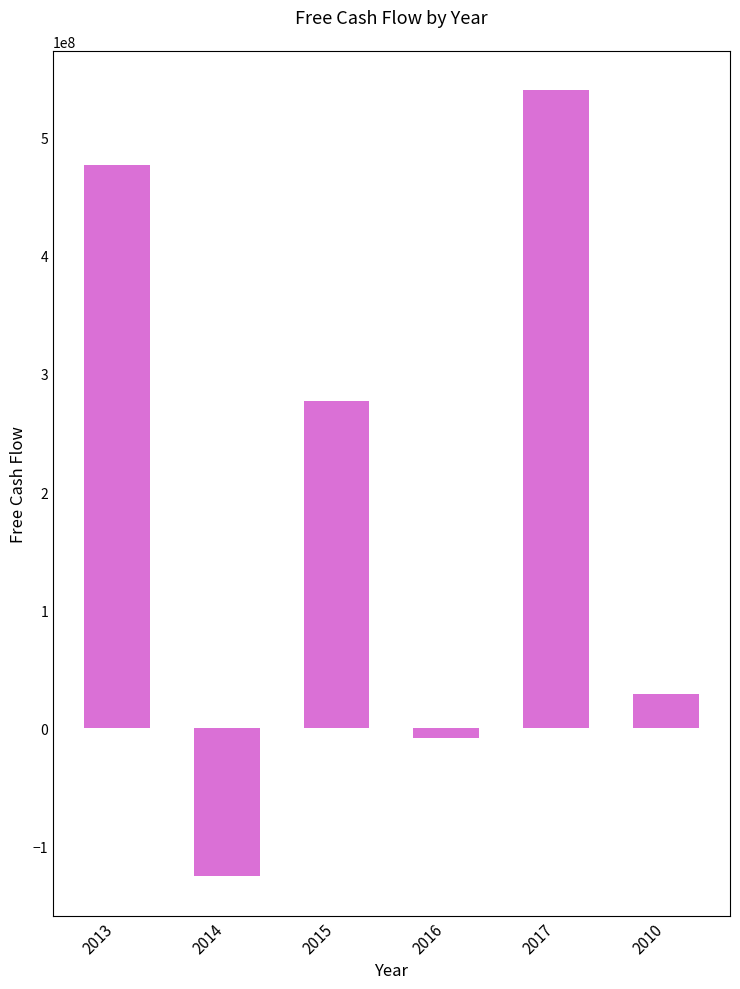

What position from the right is 2013?

6